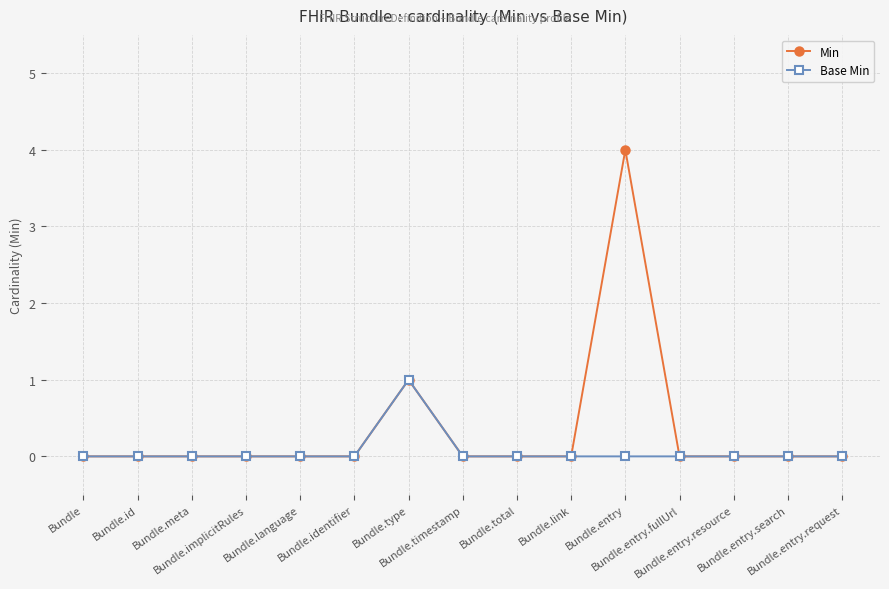

Which series has the largest total across all categories?

Min